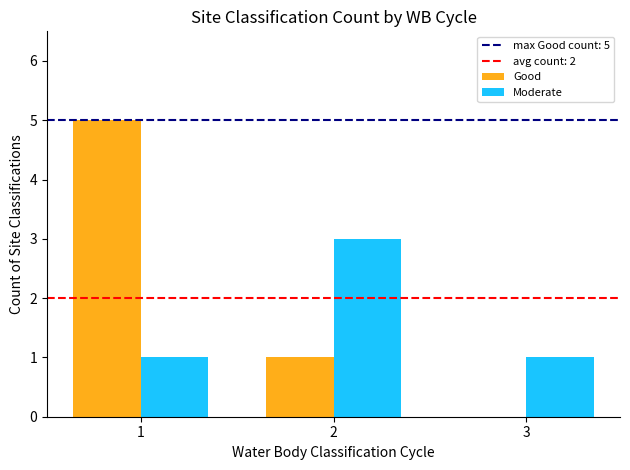

Which series has the largest total across all categories?

Good